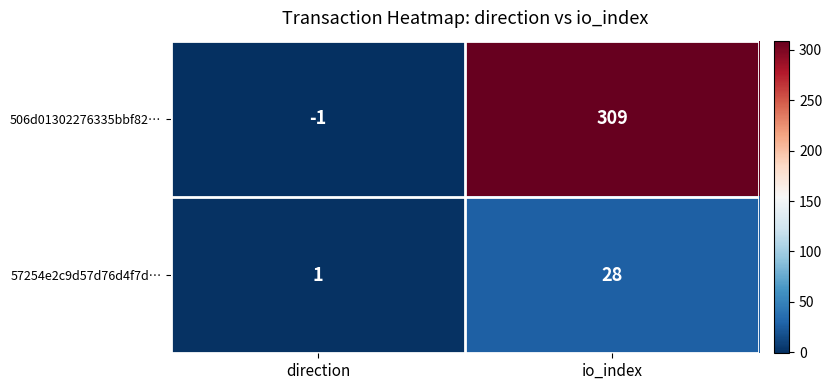

At how many categories does at least one series exceed 173?

1